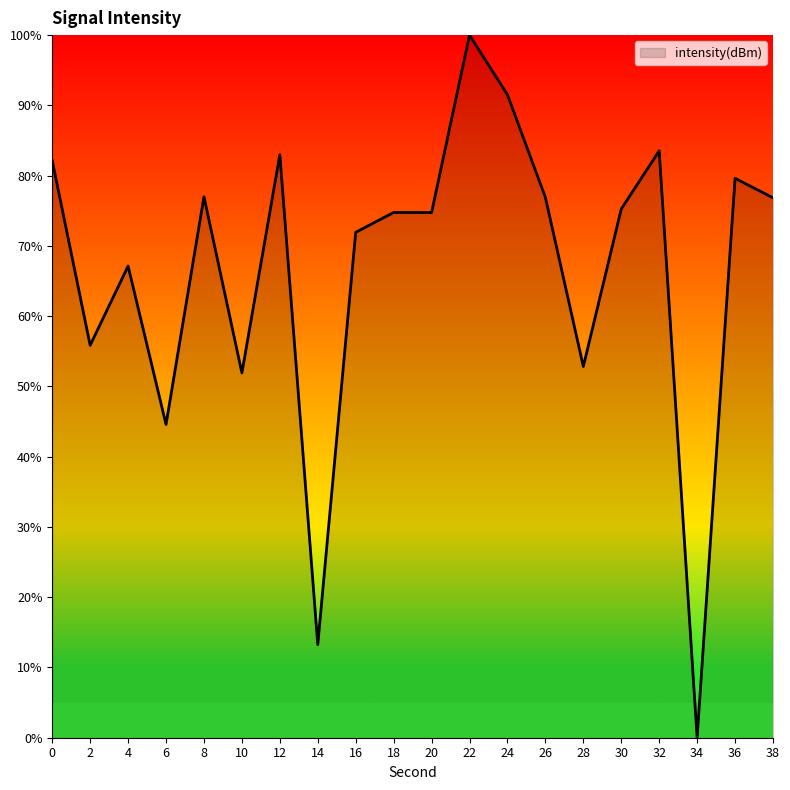

True or false: there are more than 2 points higher than both neighbors.

True